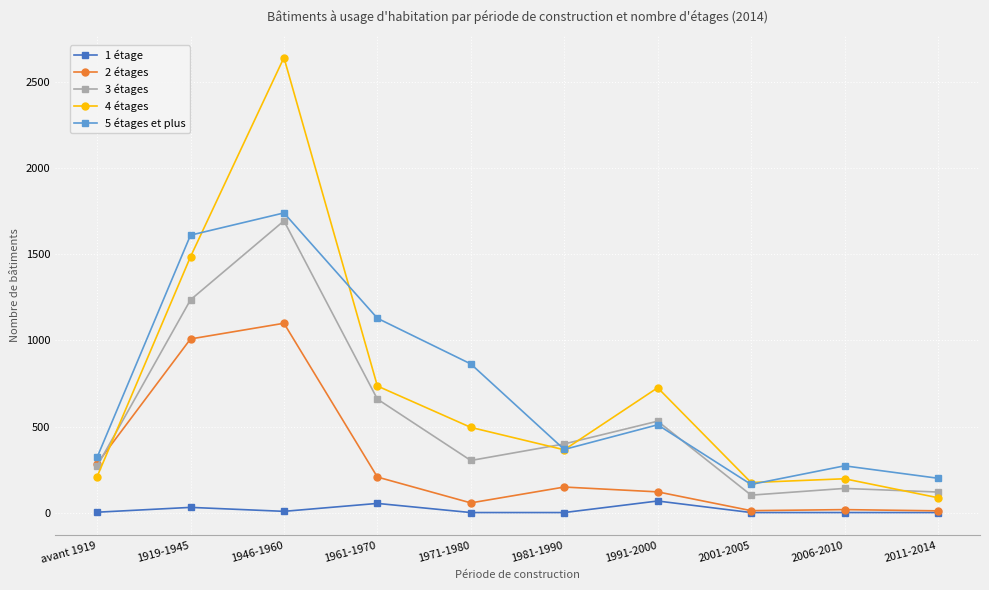

Rank the series by their maximum value, from highest to lowest.

4 étages, 5 étages et plus, 3 étages, 2 étages, 1 étage